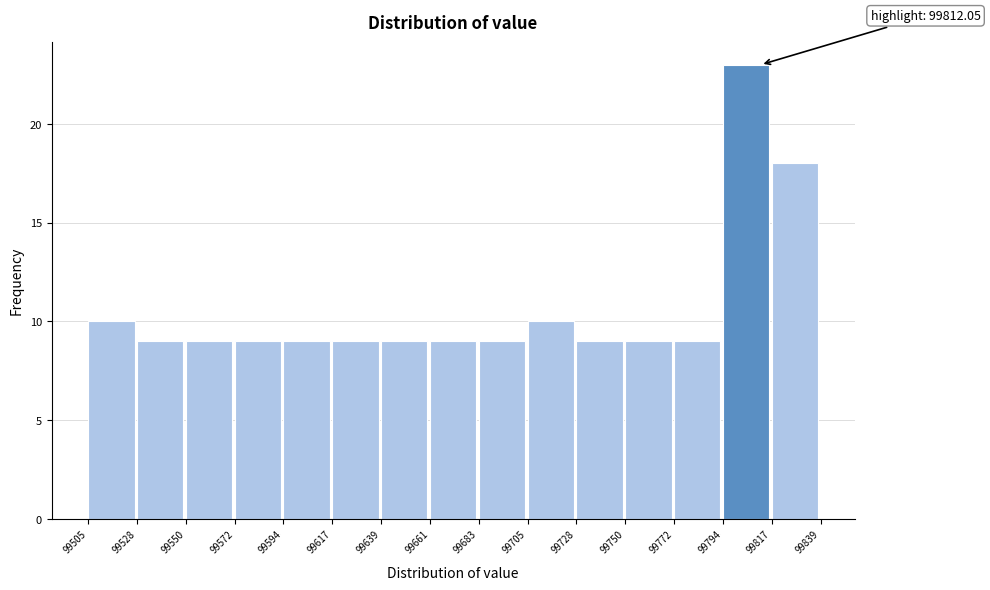

Which range on the x-axis has the tallest bar?

99794 to 99817